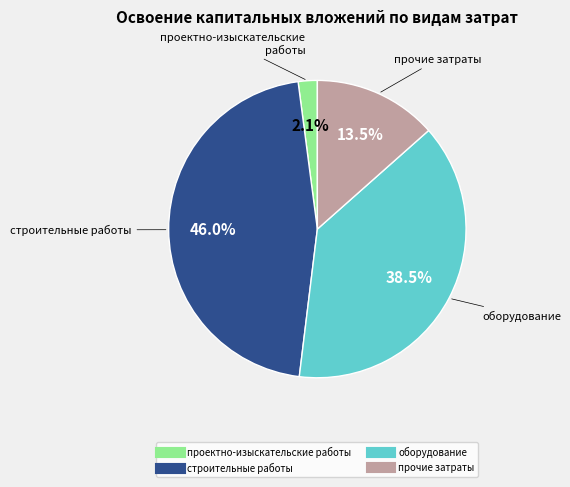

To the nearest percent, what percentage of the pie is проектно-изыскательские работы?

2%